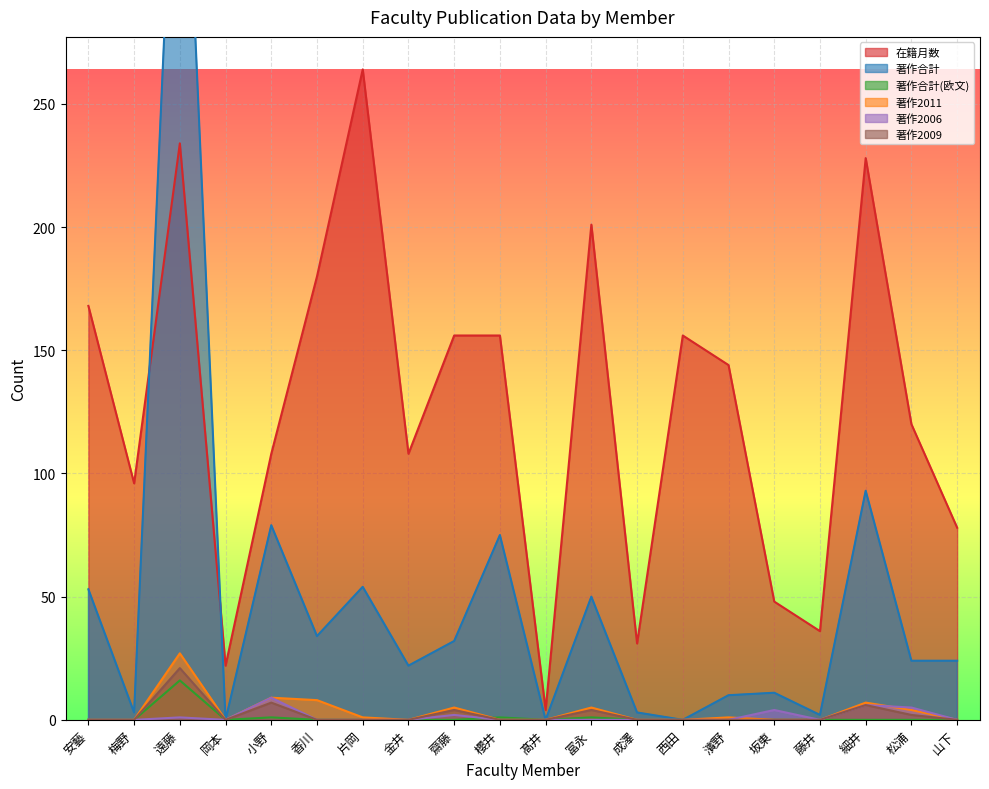

How many distinct data groups are displayed?

6